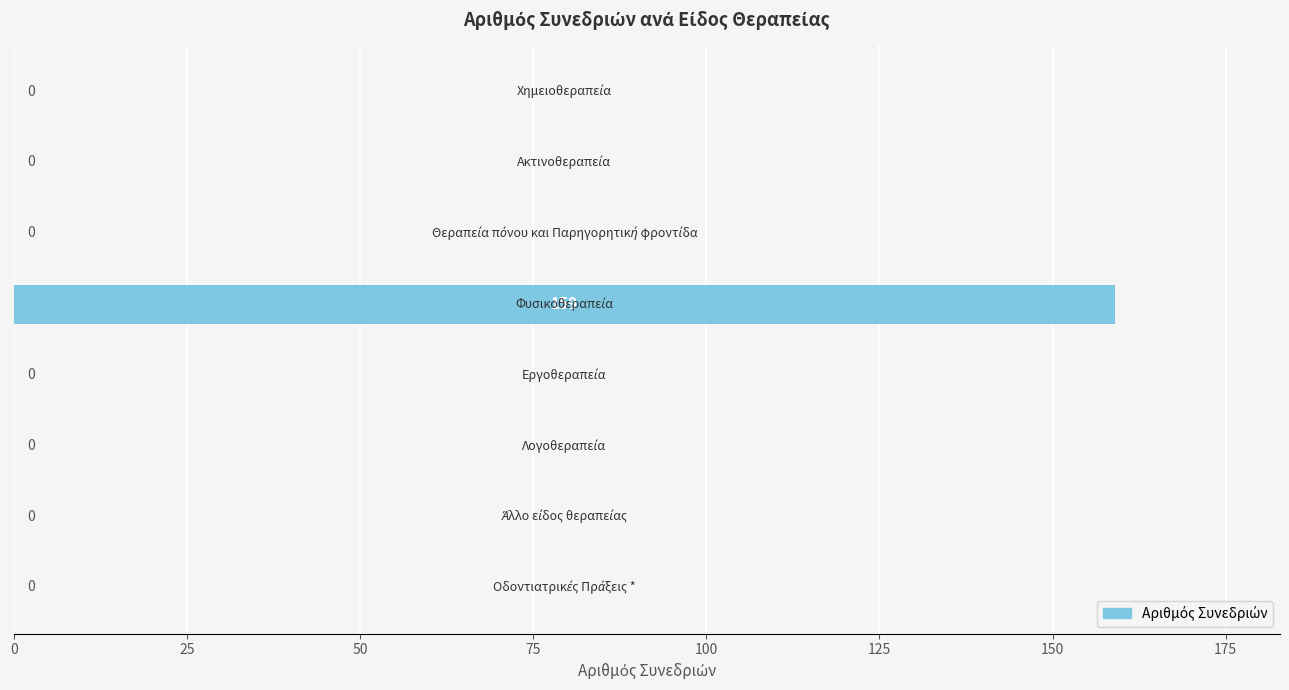

What is the sum of all values?

159